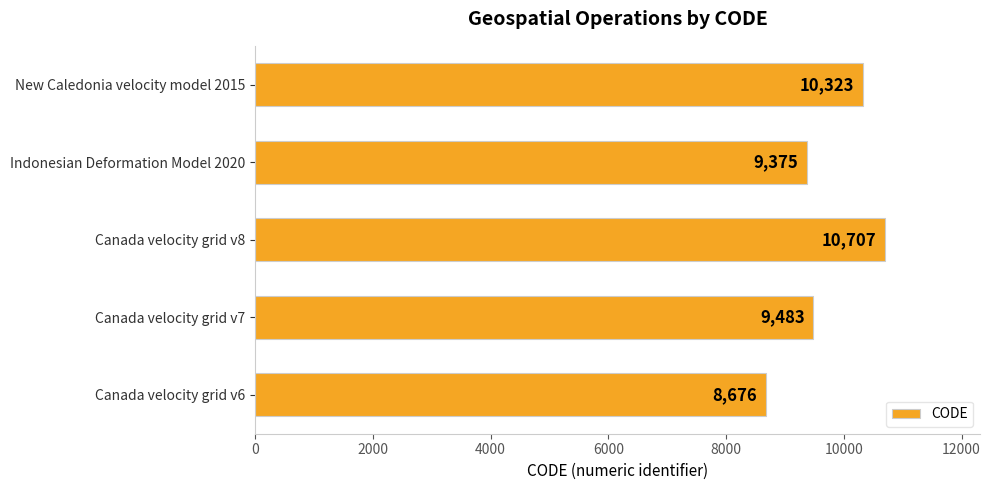

What is the ratio of the value at Indonesian Deformation Model 2020 to the value at Canada velocity grid v7?

1.0